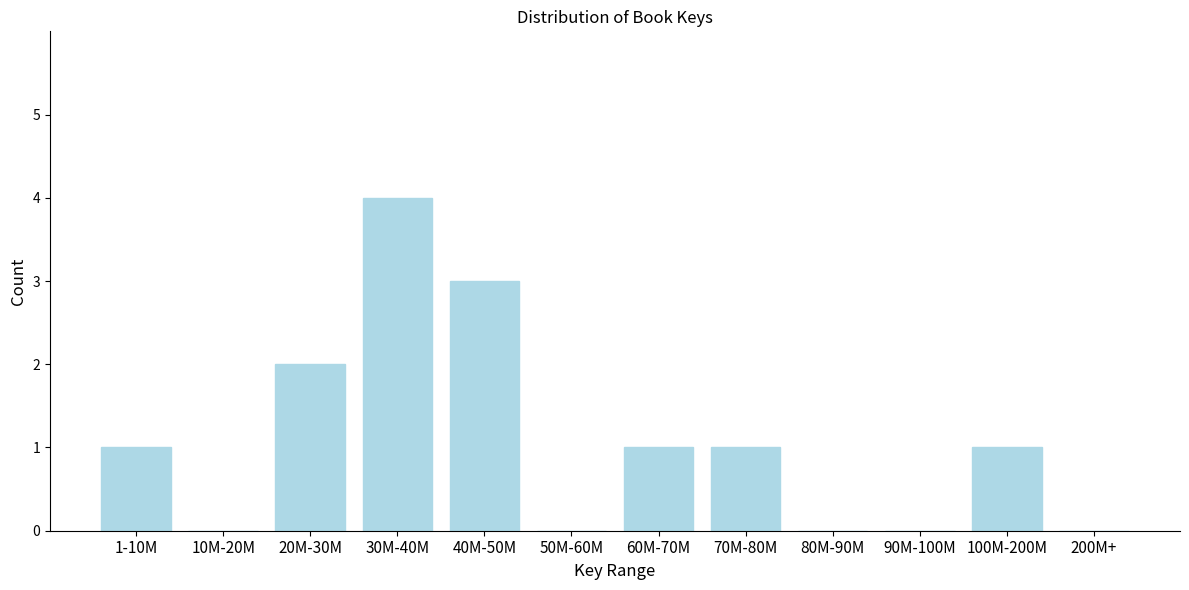

Reading left to right, list all the values displayed in this chart.

1-10M=1	10M-20M=0	20M-30M=2	30M-40M=4	40M-50M=3	50M-60M=0	60M-70M=1	70M-80M=1	80M-90M=0	90M-100M=0	100M-200M=1	200M+=0